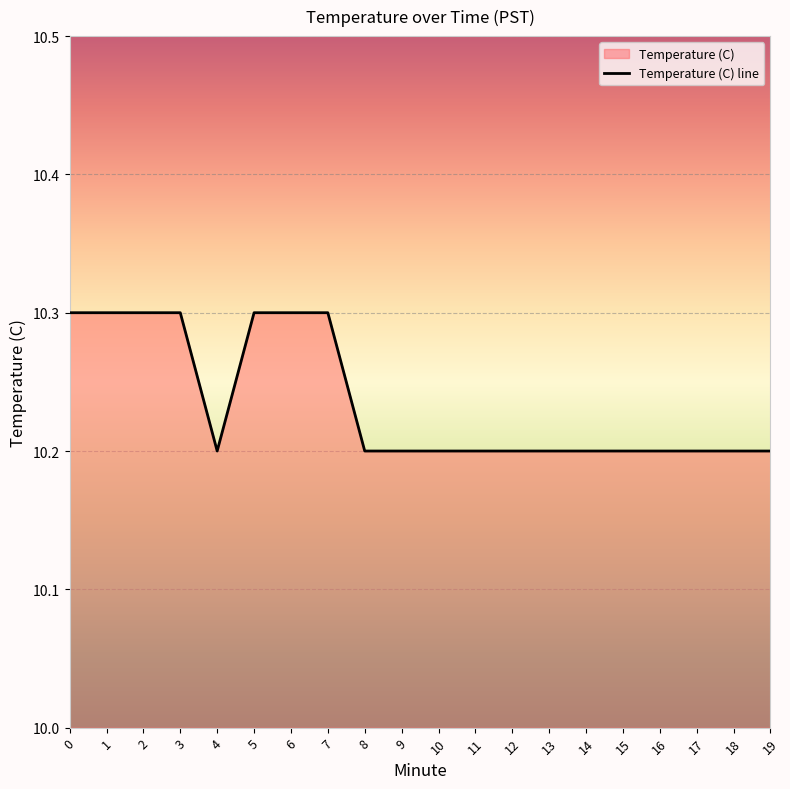

Between 5 and 10, which is larger?

5